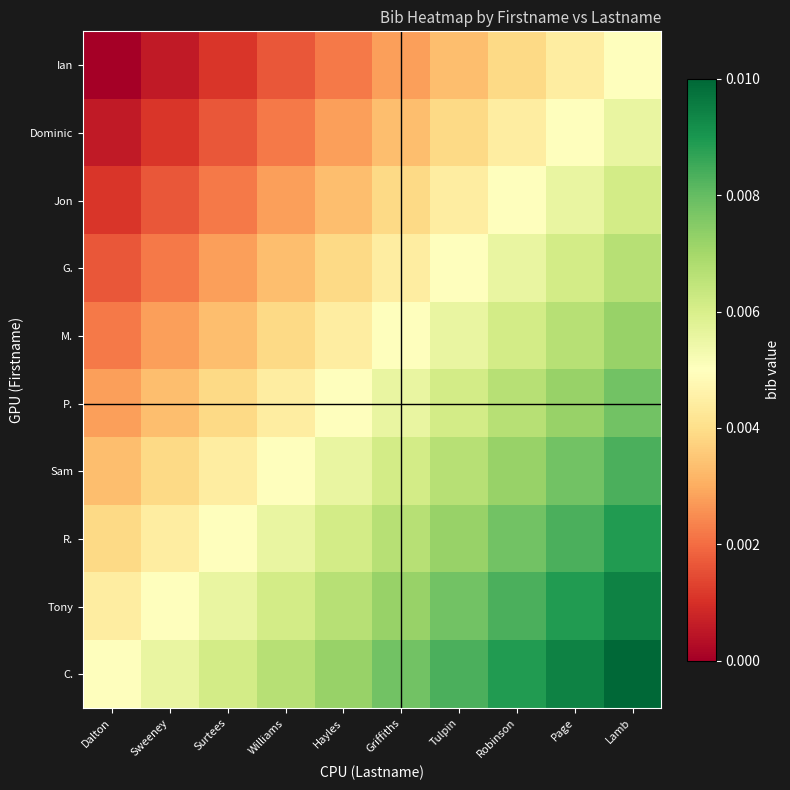

How many distinct data groups are displayed?

10